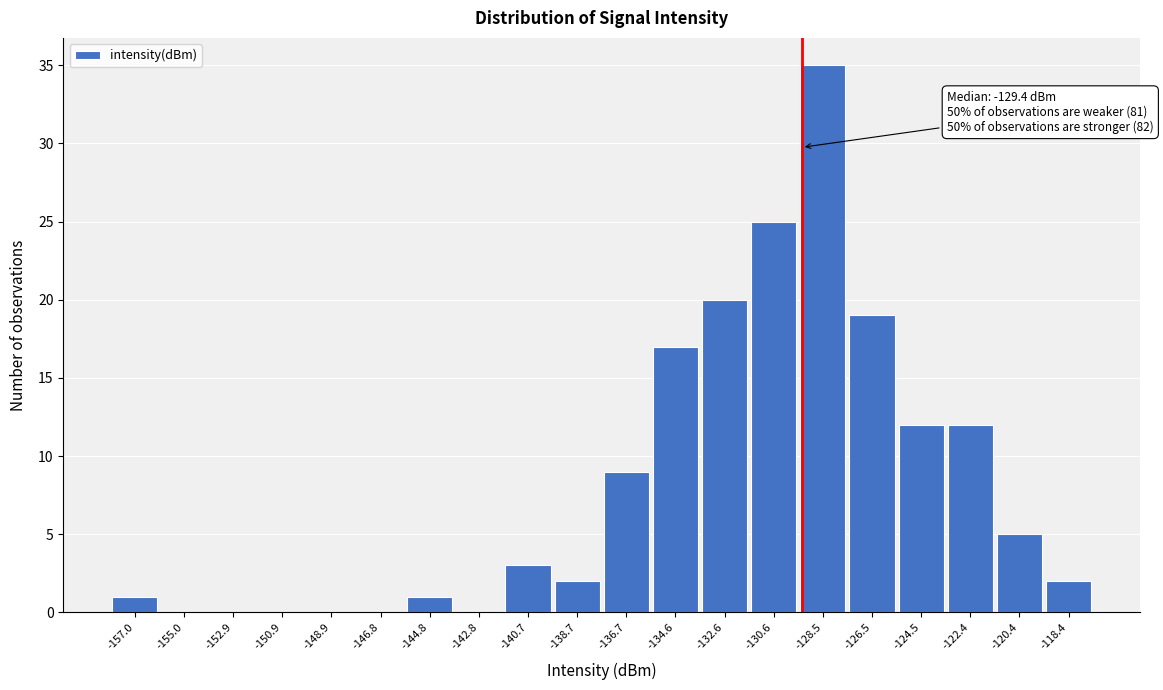

Over which range of the x-axis is the bar tallest?

-129.5 to -127.5